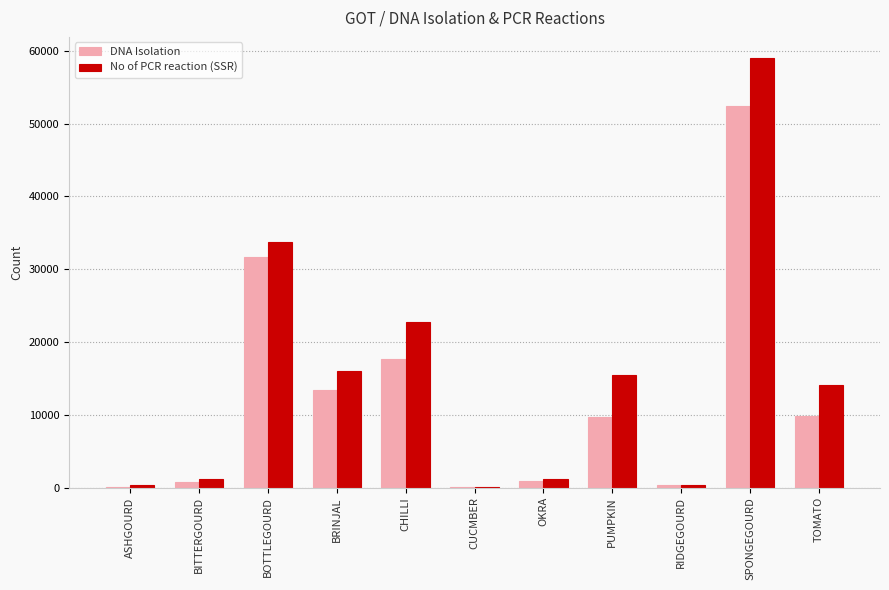

Where is No of PCR reaction (SSR) nearest to the value 29497?

BOTTLEGOURD